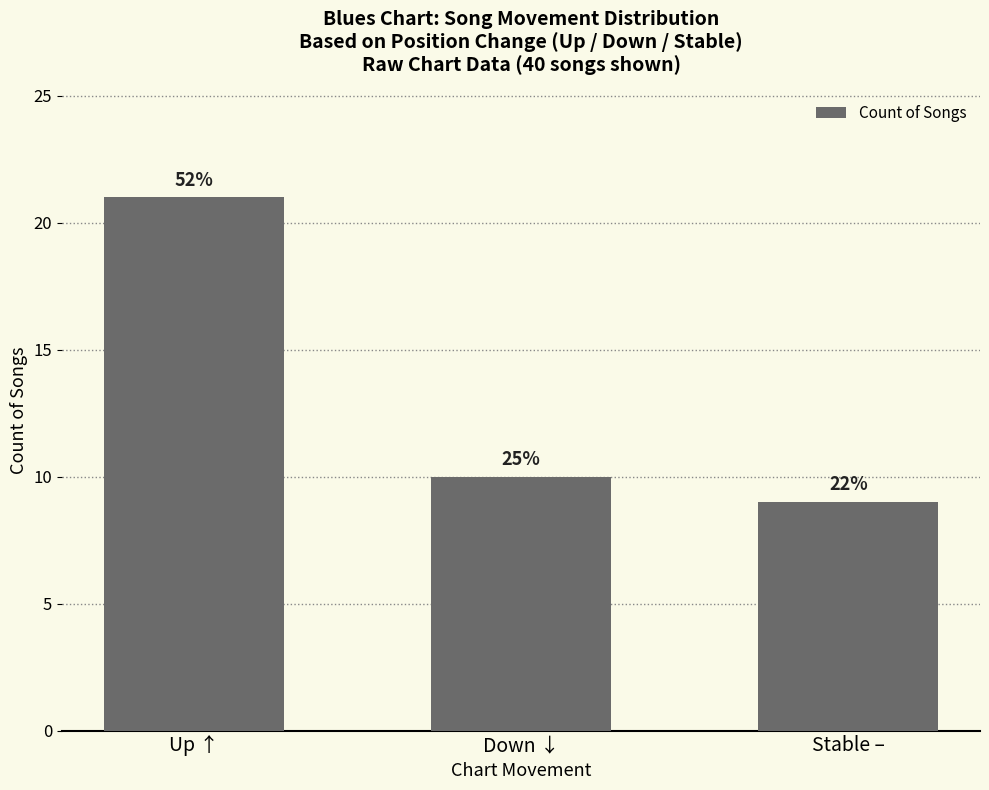

Does the chart contain any negative values?

No